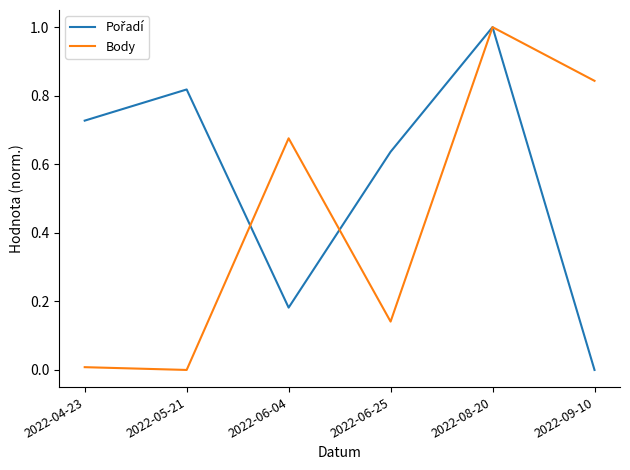

What position from the right is 2022-06-25?

3